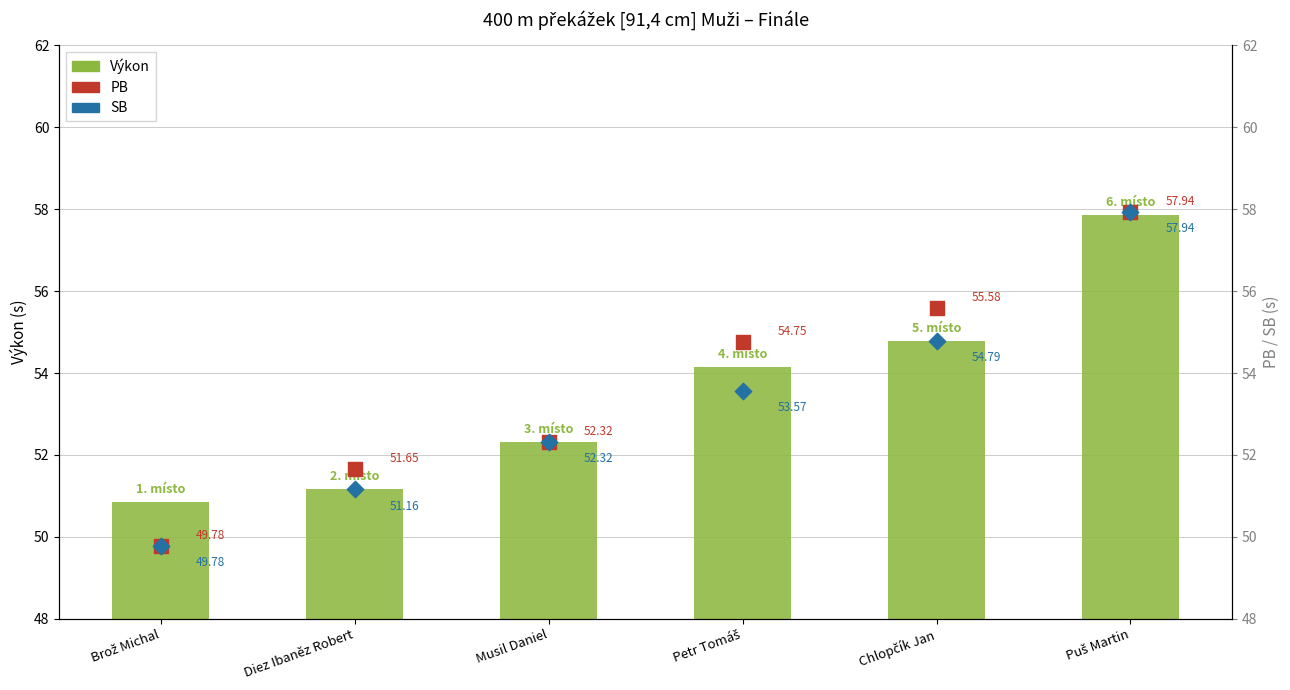

What are all the series names shown in the legend?

Výkon, PB, SB